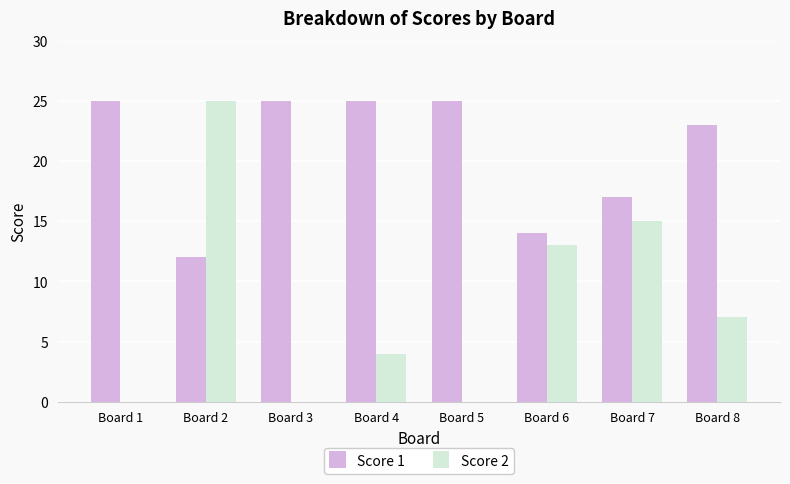

What is the spread (max minus min) of values at Board 6?

1